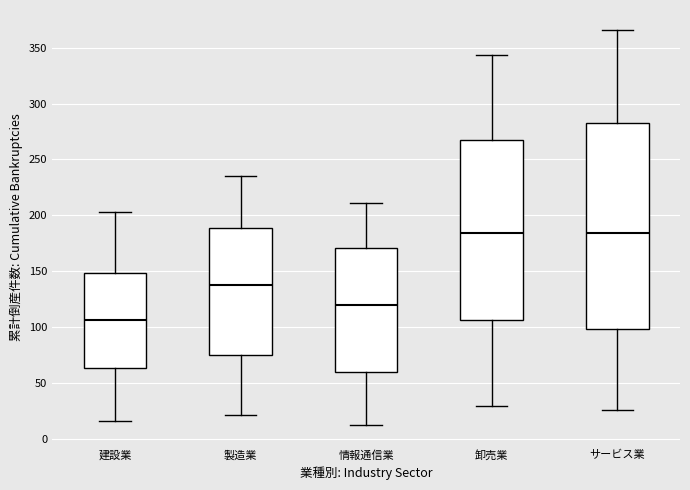

Reading left to right, transcribe this box plot: for each box, give where its median line is, the range the box spans, and where its two whiskers end, as read against the y-axis. The values are not printed on the chart, so give them approximately, as read against the axis.

建設業: median 105, box 65 to 150, whiskers 15 to 205
製造業: median 140, box 75 to 190, whiskers 20 to 235
情報通信業: median 120, box 60 to 170, whiskers 10 to 210
卸売業: median 185, box 105 to 265, whiskers 30 to 345
サービス業: median 185, box 100 to 285, whiskers 25 to 365